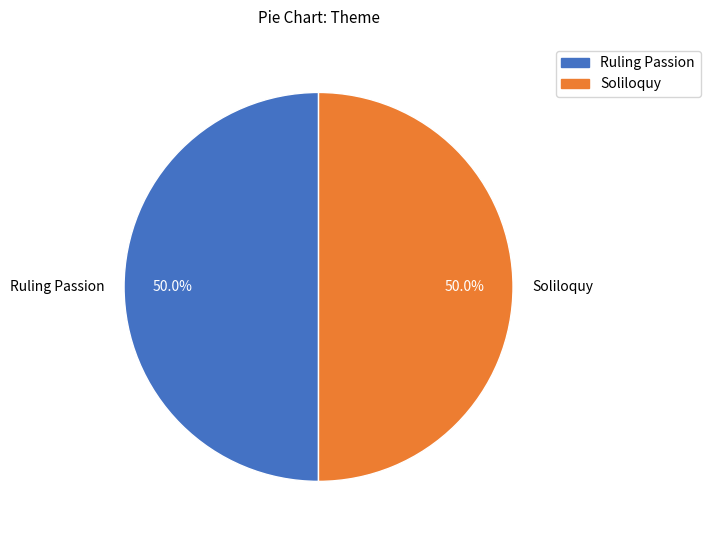

What percentage do Soliloquy and Ruling Passion together represent?

100.0%